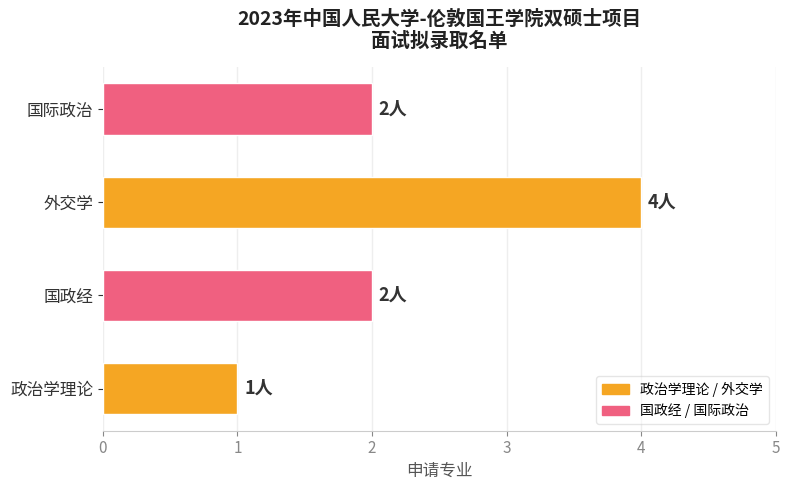

Is it true that the value at 外交学 is 5?

False